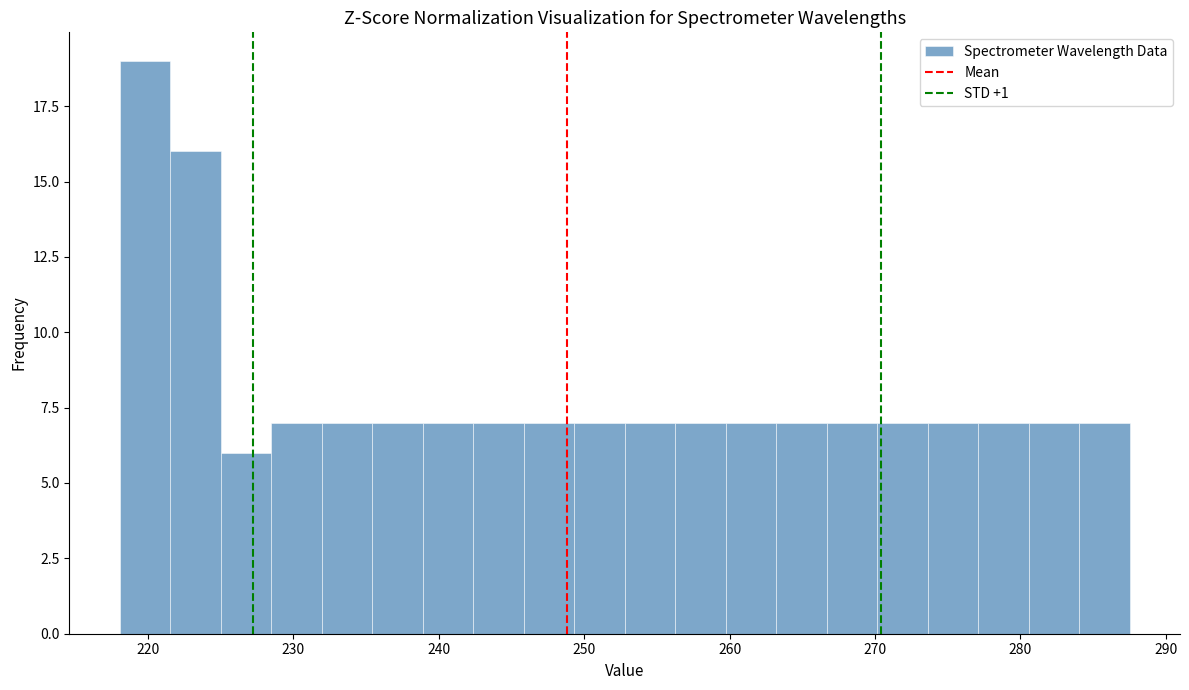

Read against the x-axis, roughly where is the centre of the tallest bar?

220